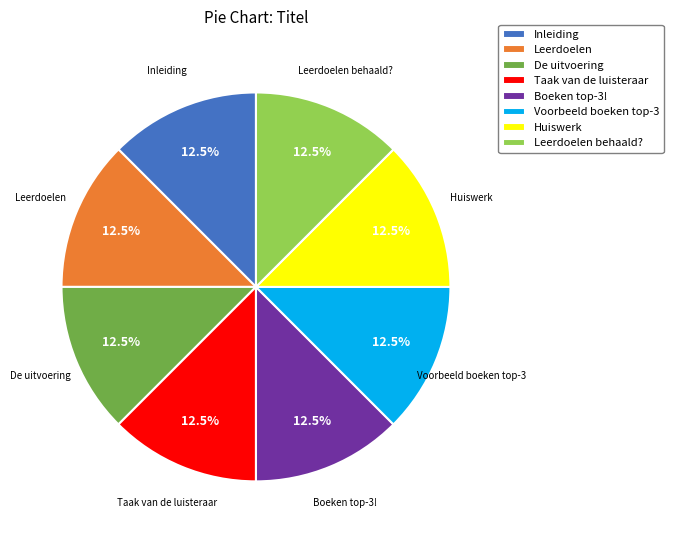

Is there a majority slice in this chart?

No